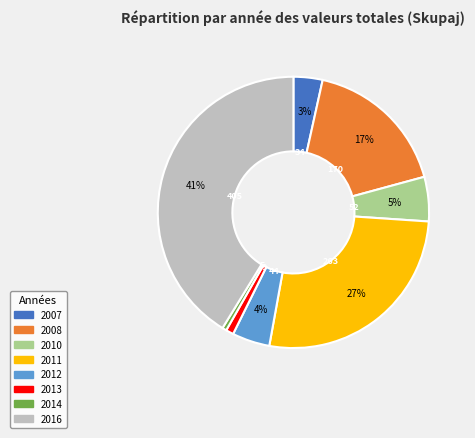

How many slices are in this pie chart?

8